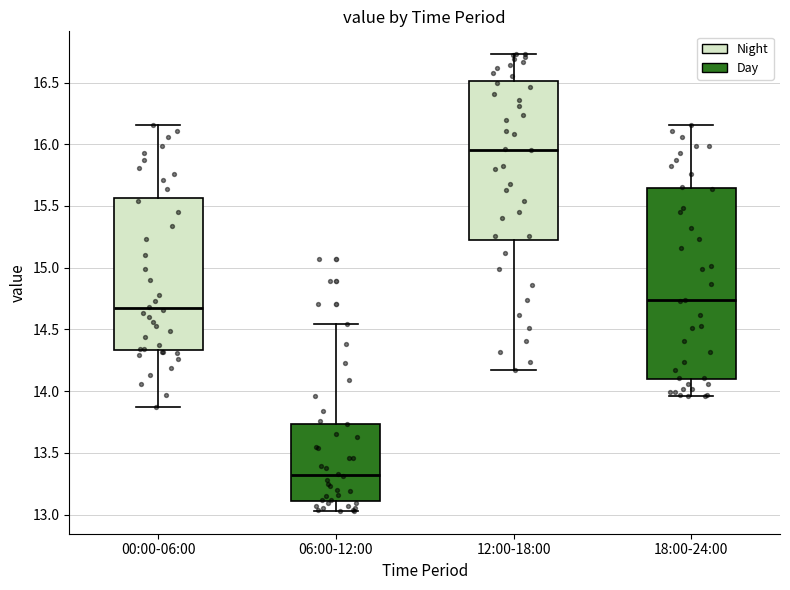

Which box is the tallest, from its lower edge to its upper edge?

18:00-24:00